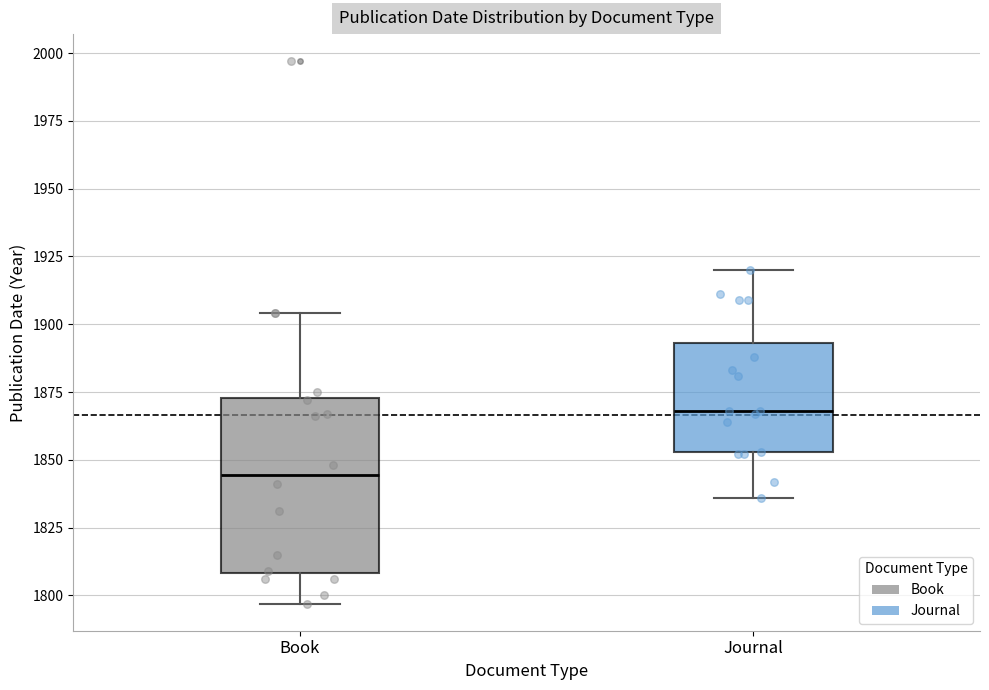

Reading left to right, read every box against the y-axis: the position of its median line, the range the box covers, and the ends of its whiskers. The values are not printed on the chart, so give them approximately, as read against the axis.

Book: median 1845, box 1810 to 1875, whiskers 1795 to 1905
Journal: median 1870, box 1855 to 1895, whiskers 1835 to 1920